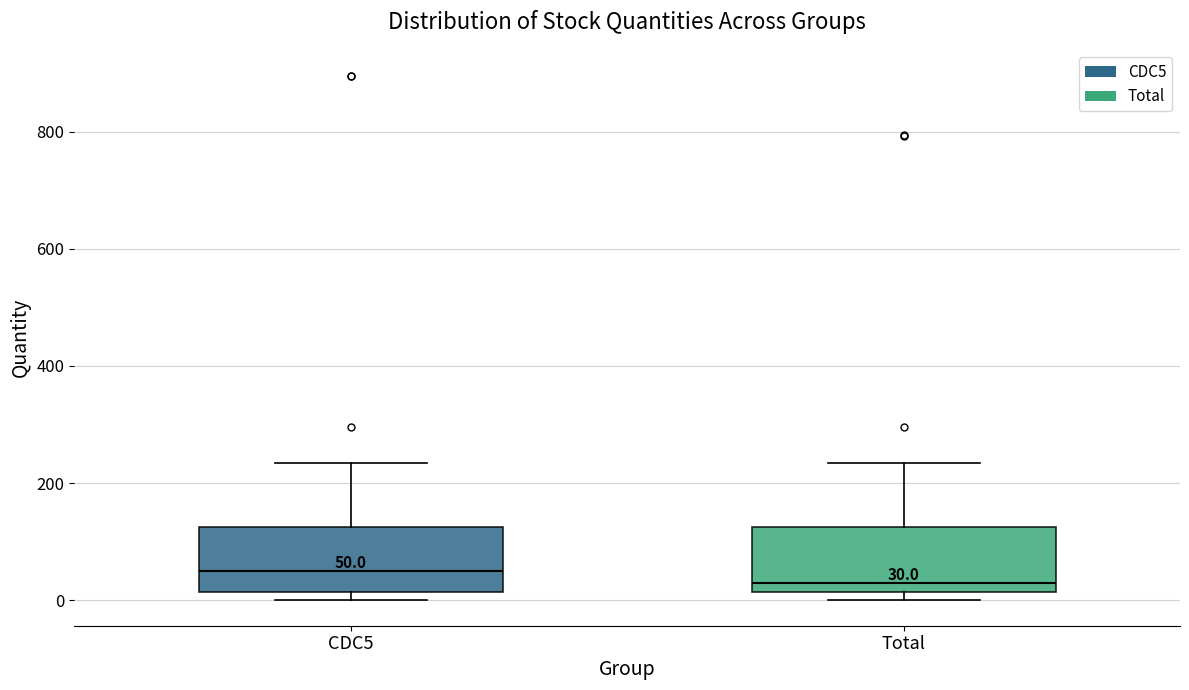

Which box has the highest median line?

CDC5